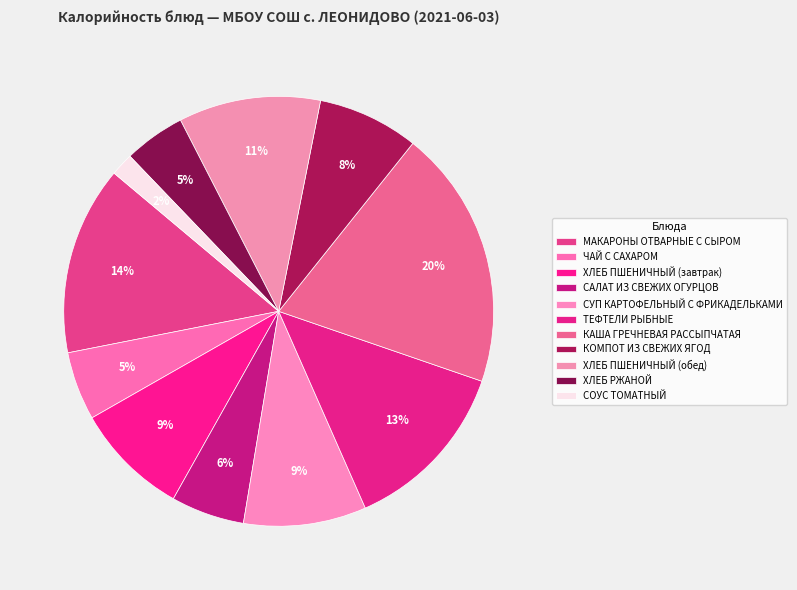

True or false: ЧАЙ С САХАРОМ accounts for 5% of the total.

True